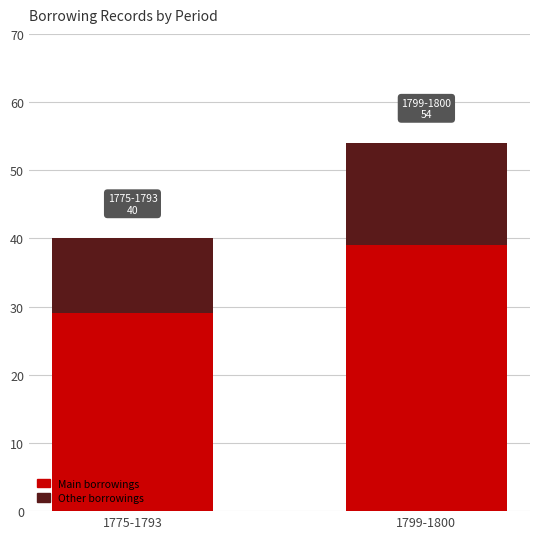

How many data points does each series have?

2